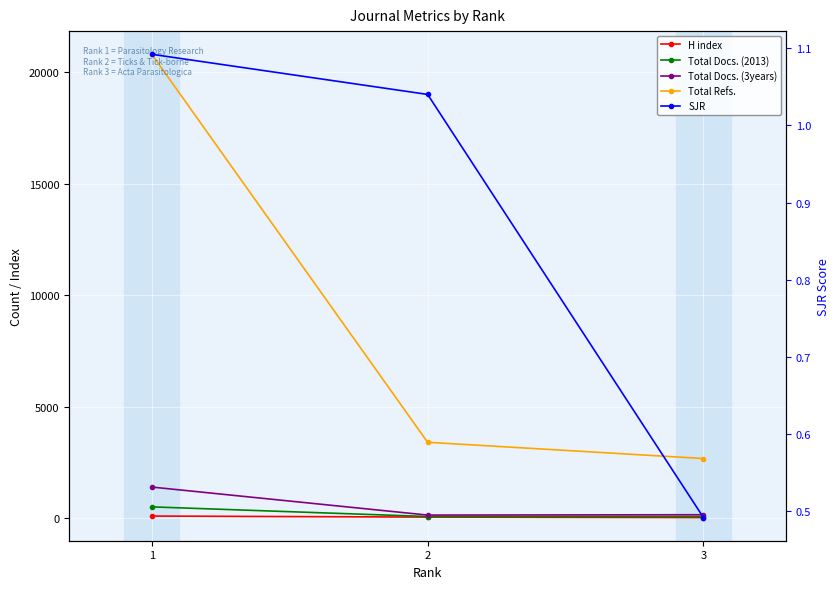

At which category does the chart reach its peak across all series?

1